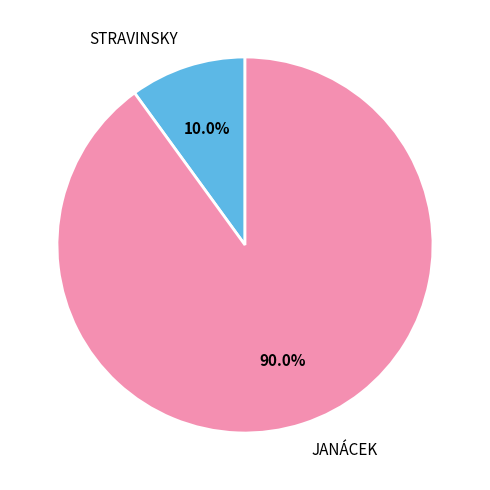

Which category has the biggest portion of the pie?

JANÁCEK